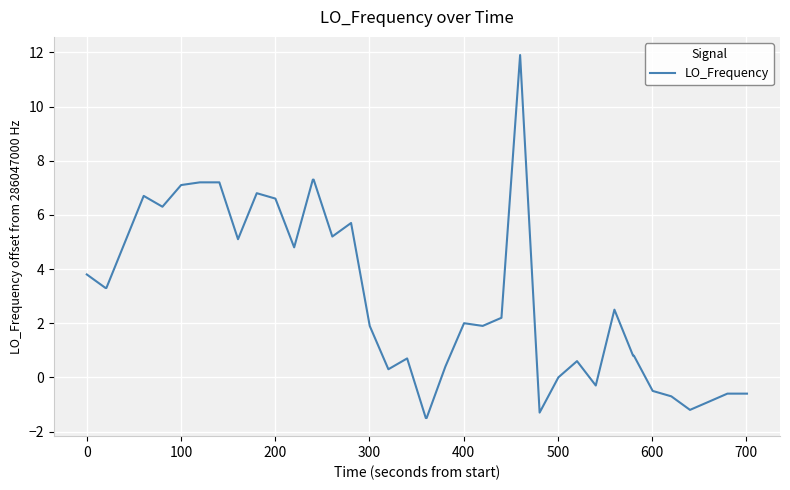

True or false: there are more than 1 points higher than both neighbors.

True